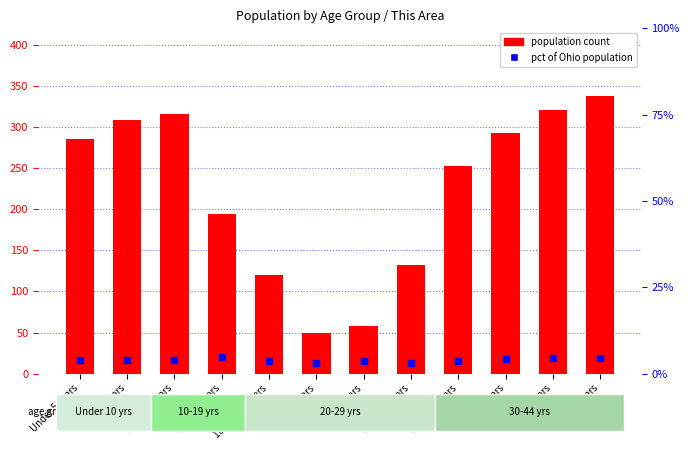

What is the total value across all series at 22 to 24 years?

135.0